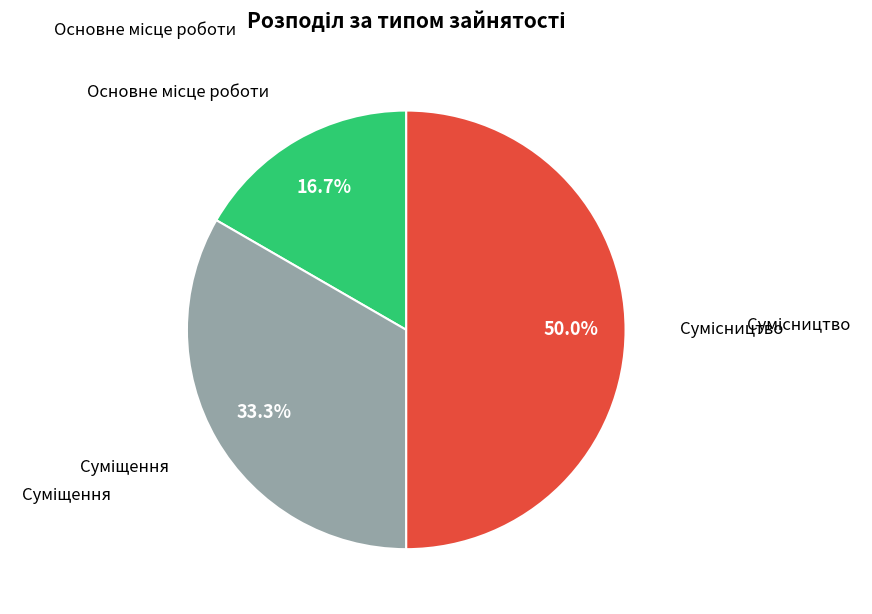

How many segments does this pie chart have?

3